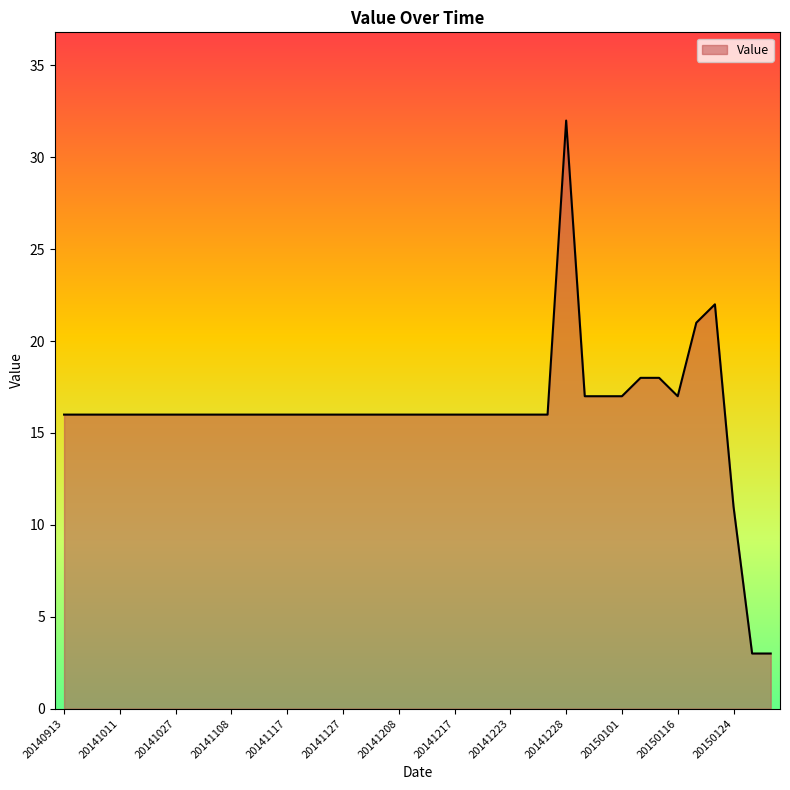

What is the maximum value shown in the chart?

32